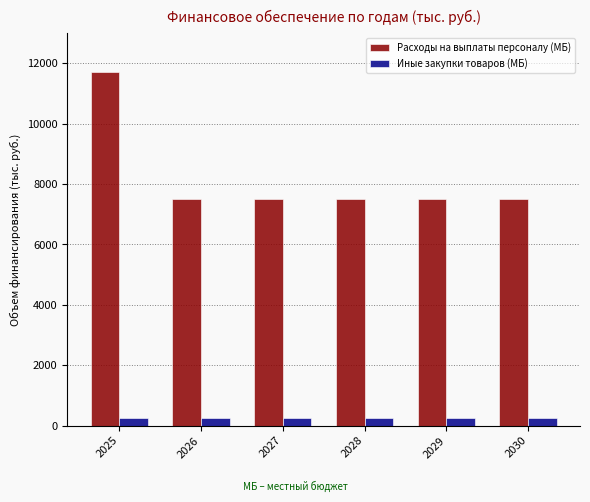

Rank the series by their maximum value, from highest to lowest.

Расходы на выплаты персоналу (МБ), Иные закупки товаров (МБ)